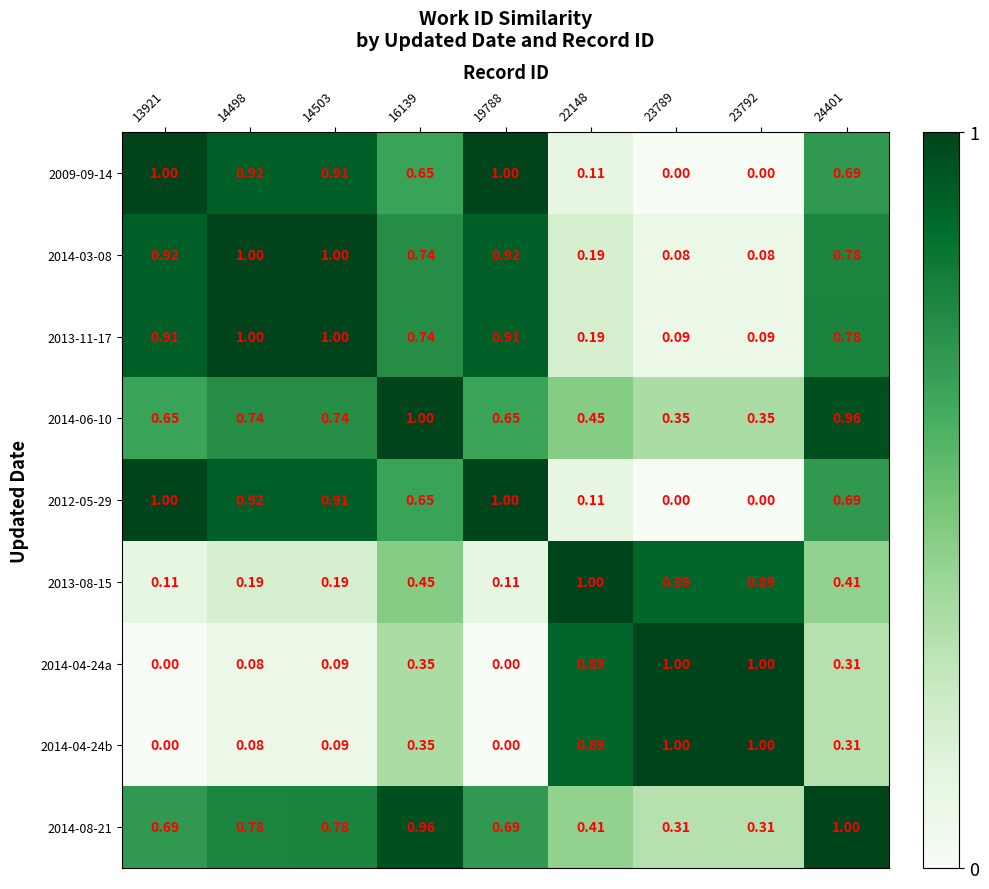

What is the greatest value displayed?

1.0